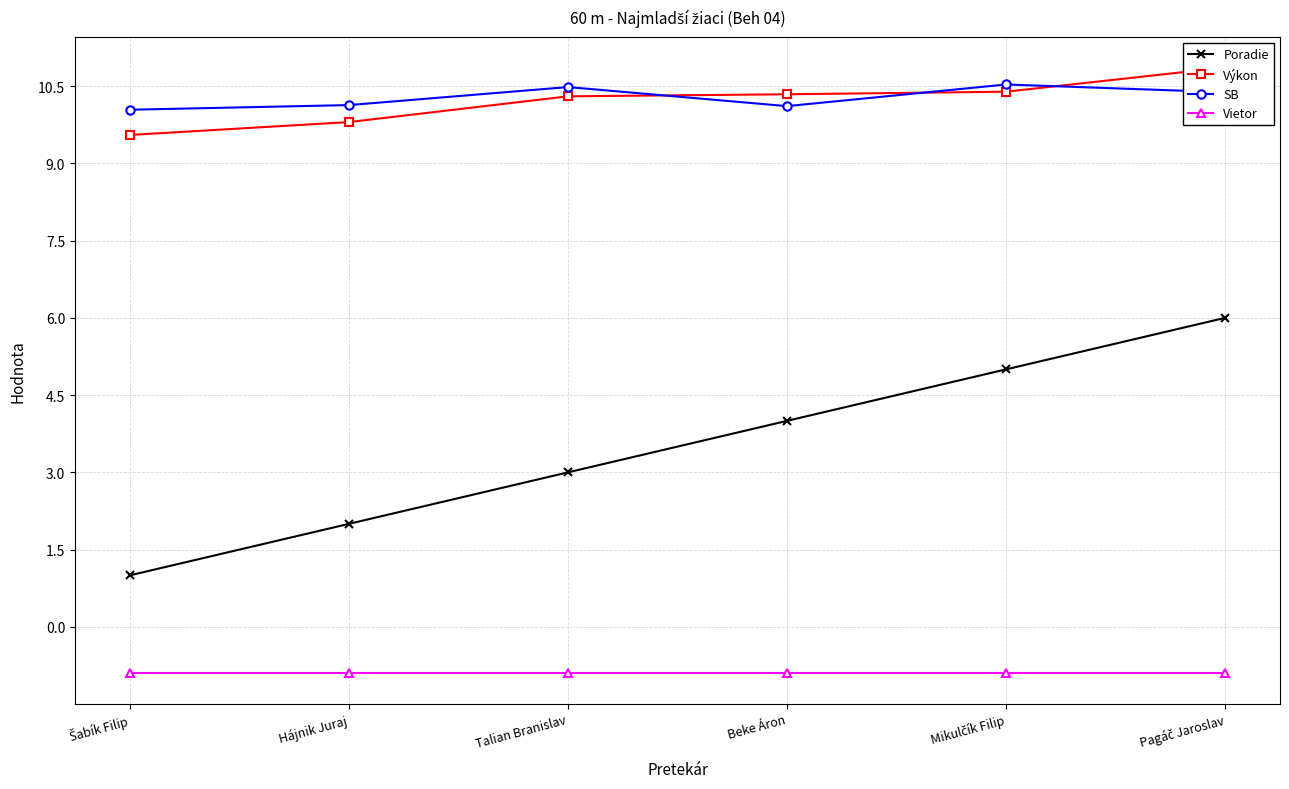

Reading right to left, transcribe all the data shown in this chart.

Poradie: 6.0	5.0	4.0	3.0	2.0	1.0
Výkon: 10.9	10.4	10.3	10.3	9.8	9.6
SB: 10.4	10.5	10.1	10.5	10.1	10.0
Vietor: -0.9	-0.9	-0.9	-0.9	-0.9	-0.9